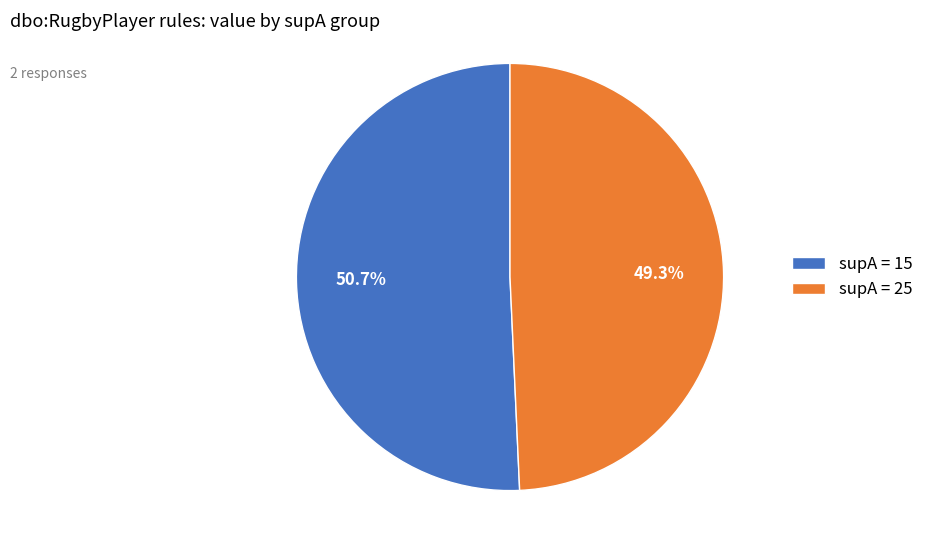

What is the total percentage of supA = 25 and supA = 15?

100.0%